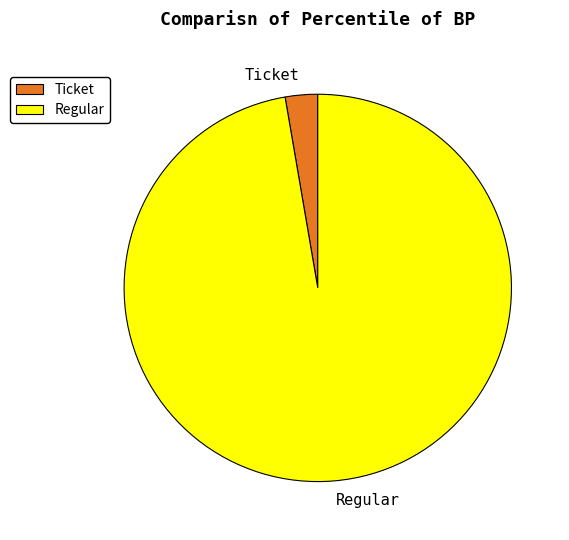

How many segments does this pie chart have?

2